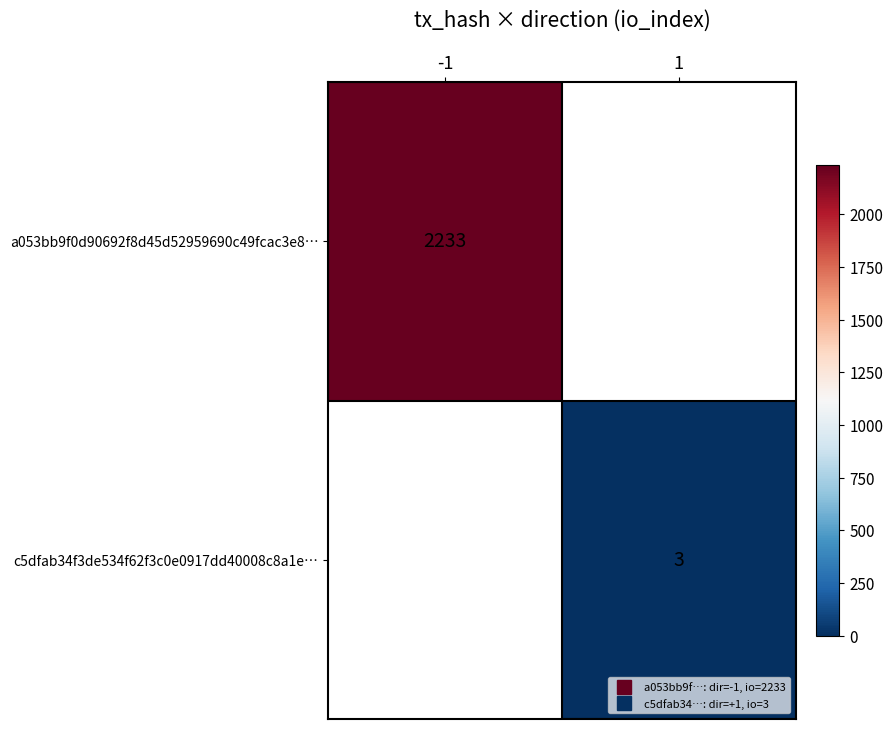

Rank the categories by c5dfab34f3de534f62f3c0e0917dd40008c8a1e… value from highest to lowest.

-1, 1